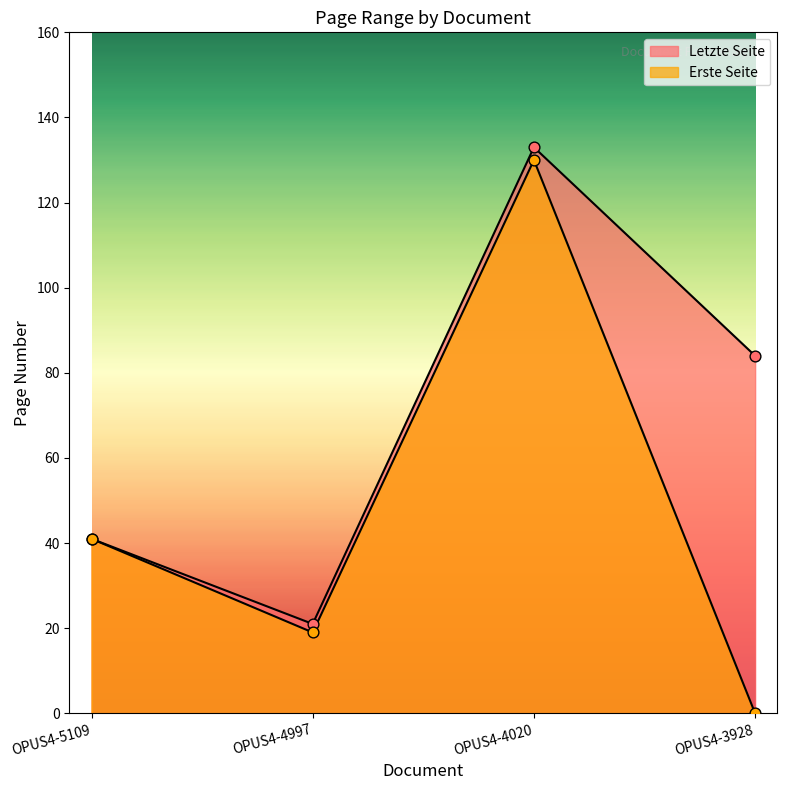

At how many categories does at least one series exceed 23?

3